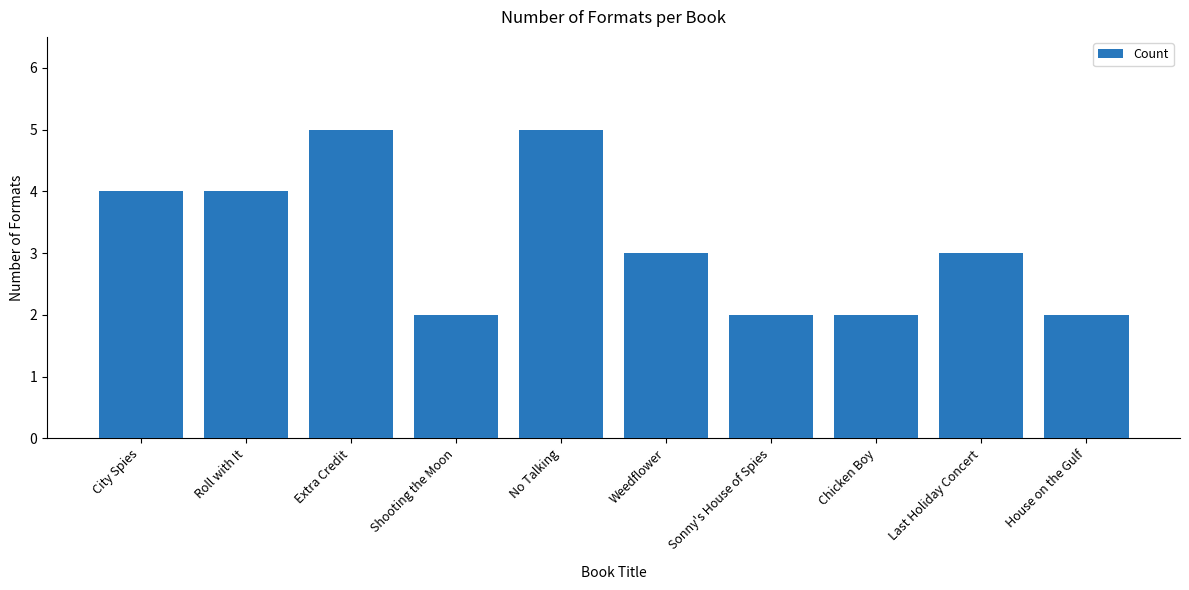

The value at Roll with It is 4. True or false?

True